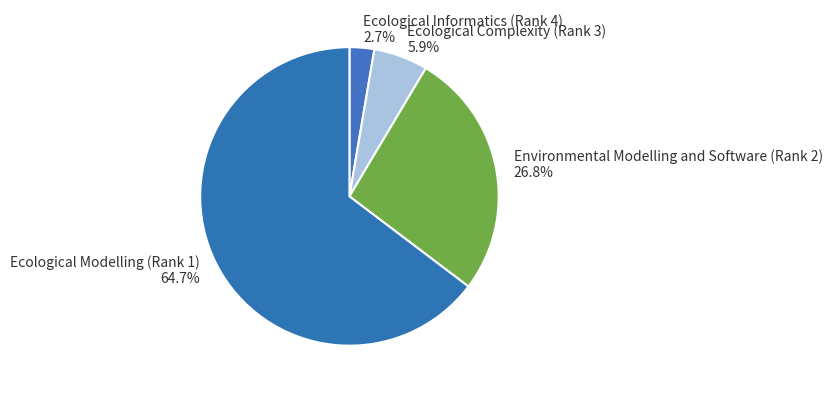

Is the sum of Environmental Modelling and Software (Rank 2) and Ecological Modelling (Rank 1) greater than half?

Yes